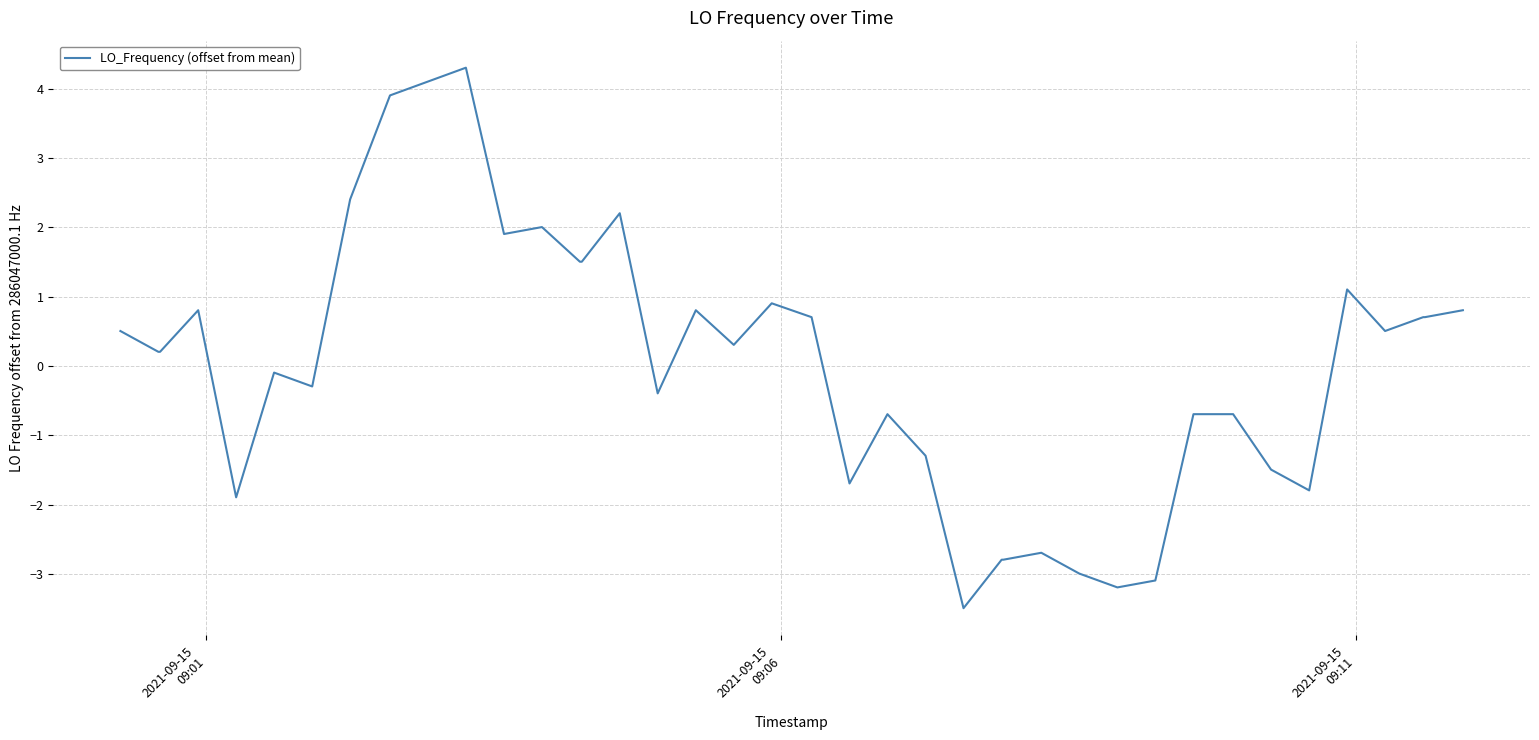

What is the smallest value displayed?

-3.5